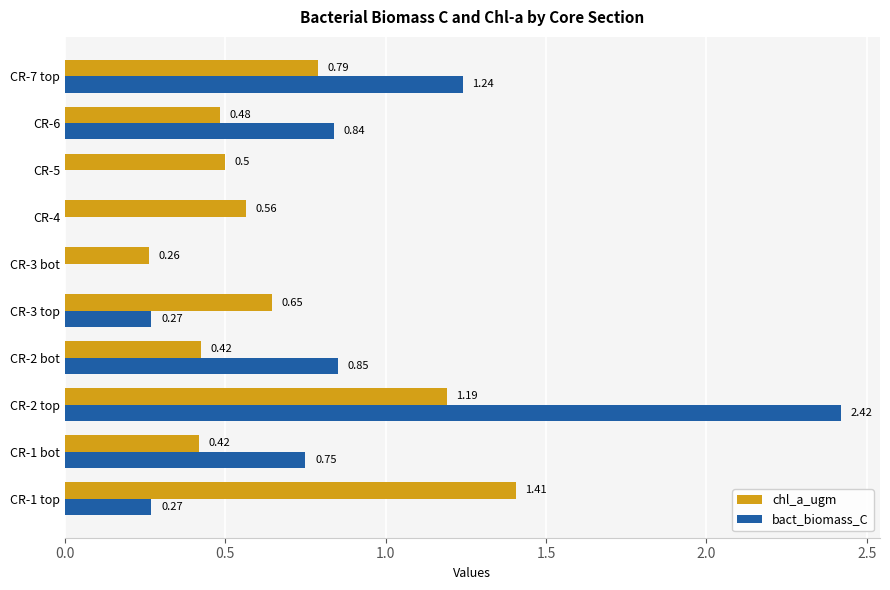

Between CR-2 bot and CR-3 bot, which series saw the biggest shift?

bact_biomass_C